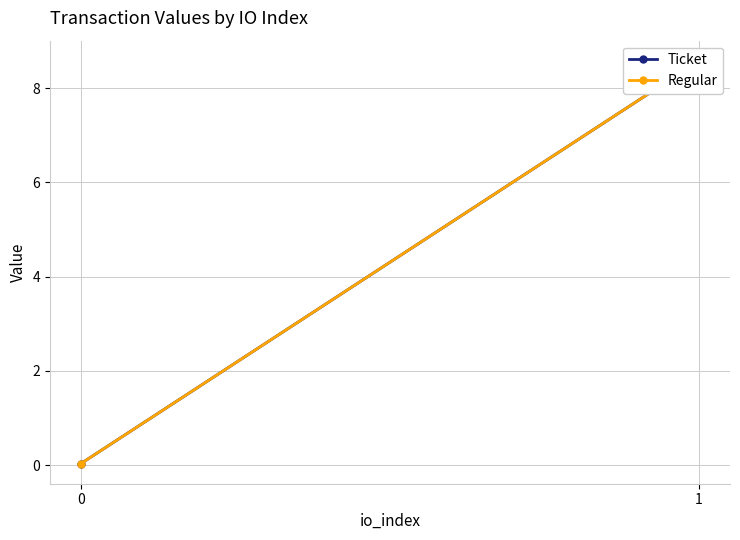

What is the average value of the Ticket series?

4.3